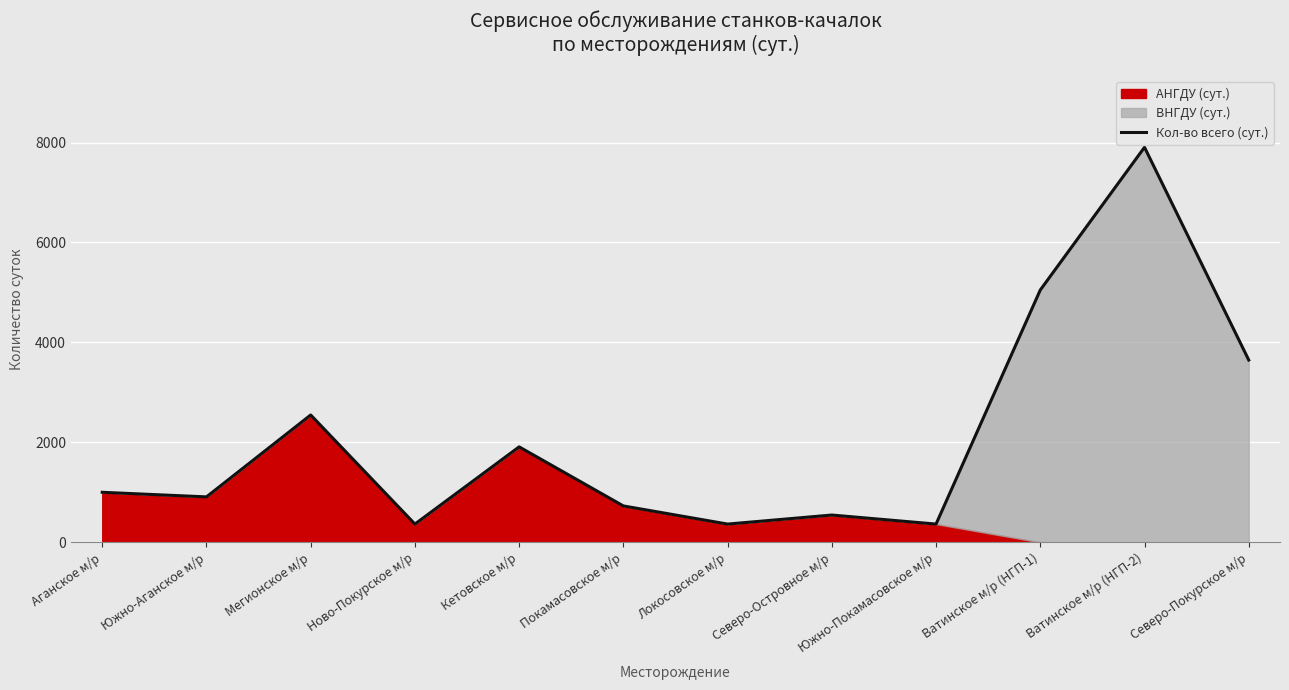

What is the smallest value displayed?

365